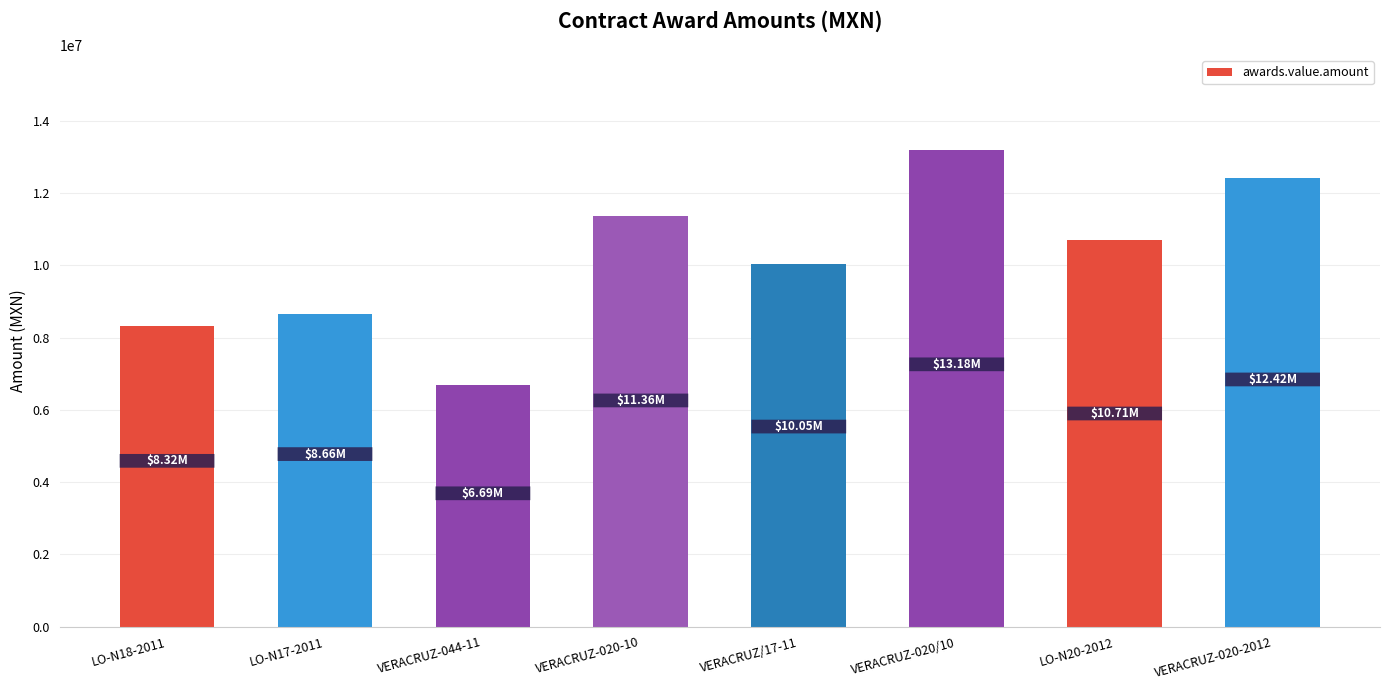

What is the minimum value shown in the chart?

6689675.1